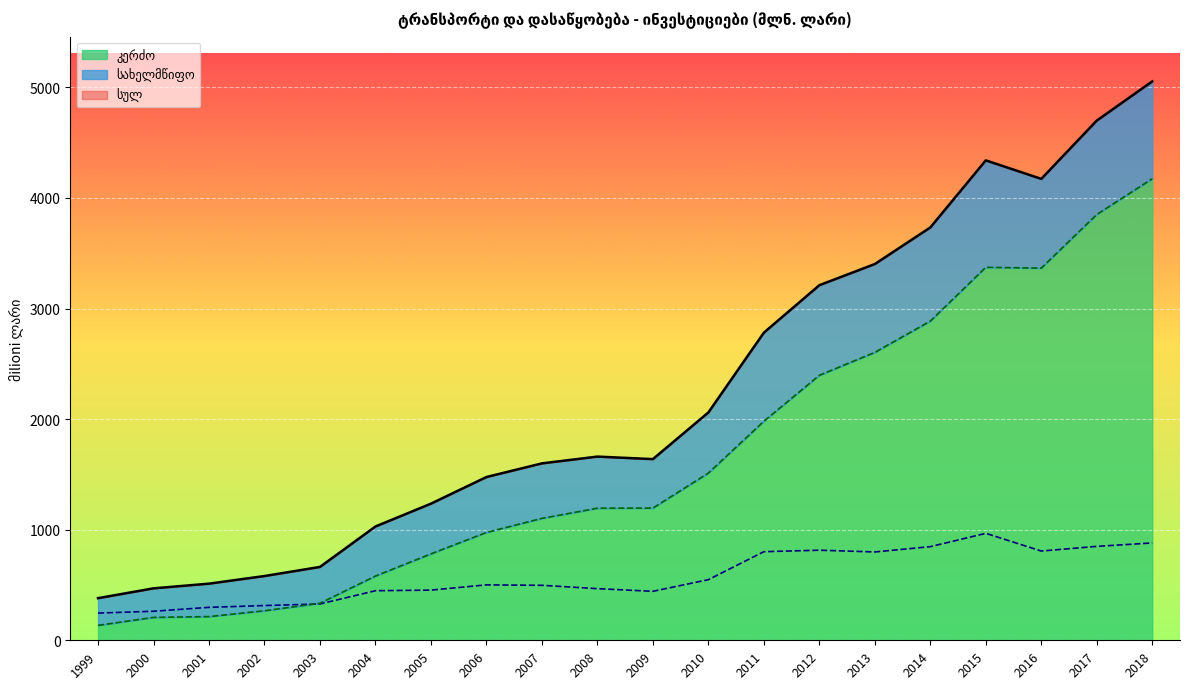

Which series has the widest spread of values?

სულ